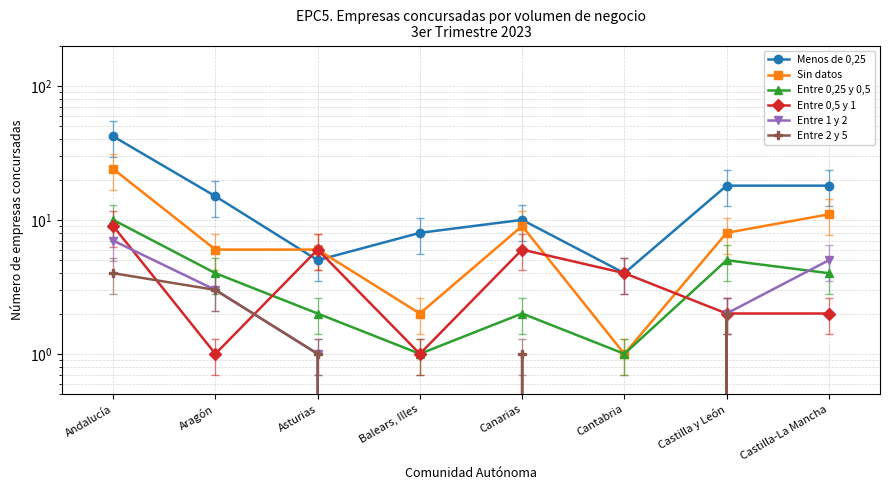

Reading left to right, list all the values displayed in this chart.

Menos de 0,25: 42	15	5	8	10	4	18	18
Sin datos: 24	6	6	2	9	1	8	11
Entre 0,25 y 0,5: 10	4	2	1	2	1	5	4
Entre 0,5 y 1: 9	1	6	1	6	4	2	2
Entre 1 y 2: 7	3	1	0	0	0	2	5
Entre 2 y 5: 4	3	1	0	1	0	2	0